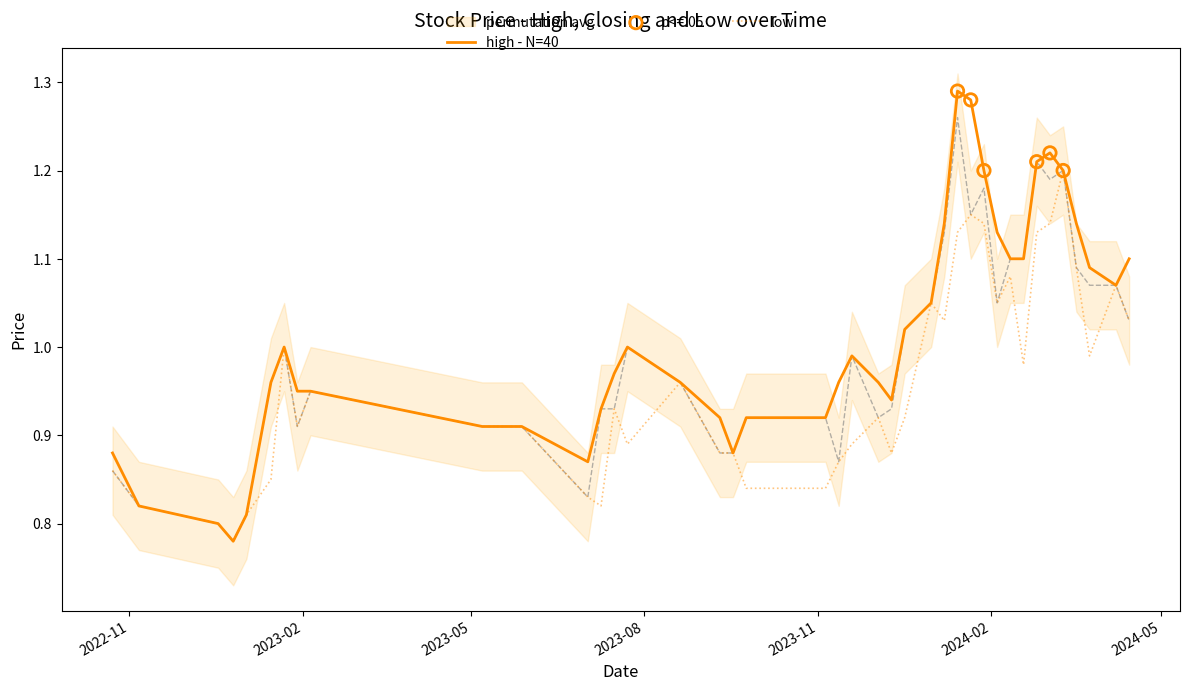

Which series has the largest total across all categories?

High